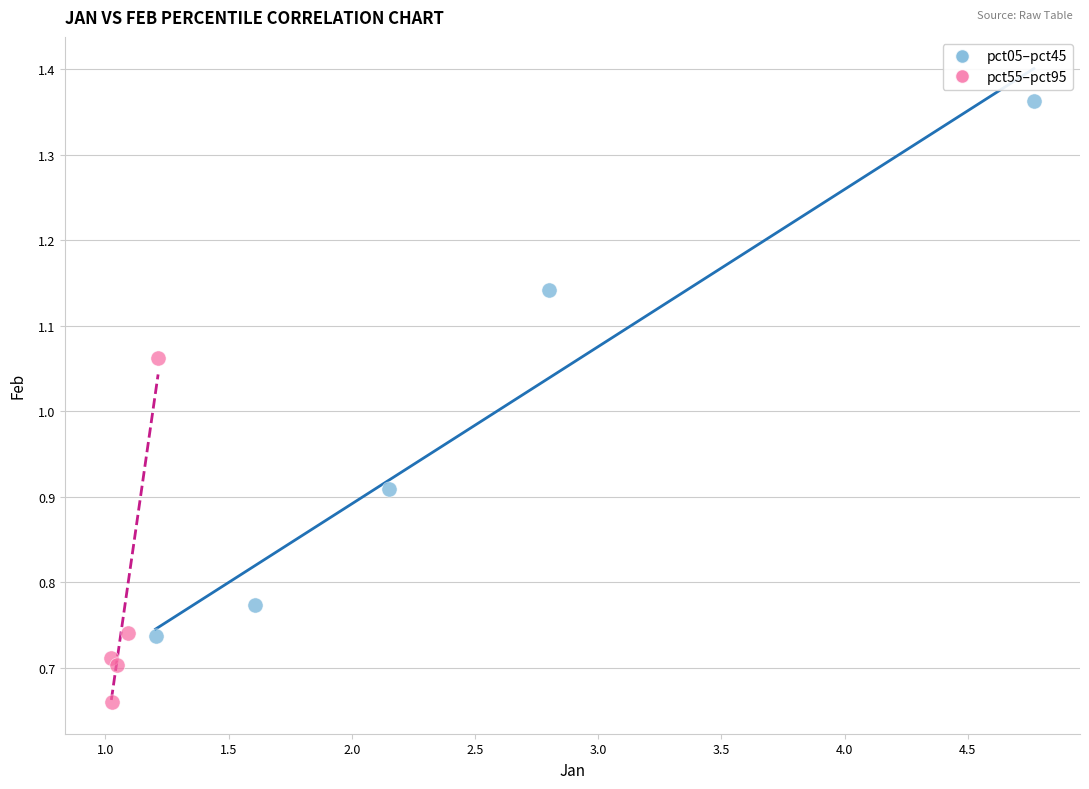

Which series contains the highest Y value?

pct05–pct45